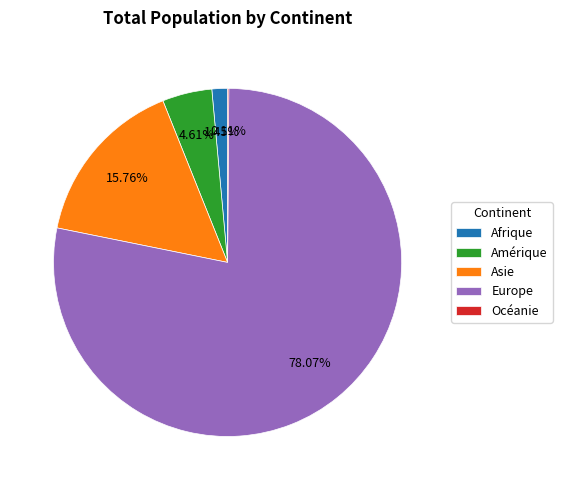

Combined, do Europe and Amérique account for over 50%?

Yes